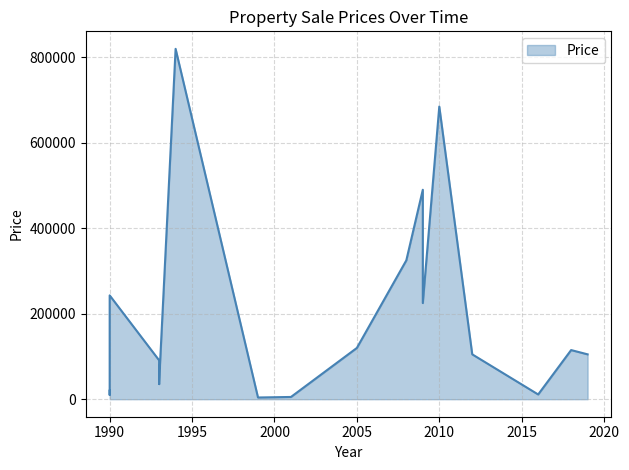

Is it true that the value at 1993 is 91000.0?

True